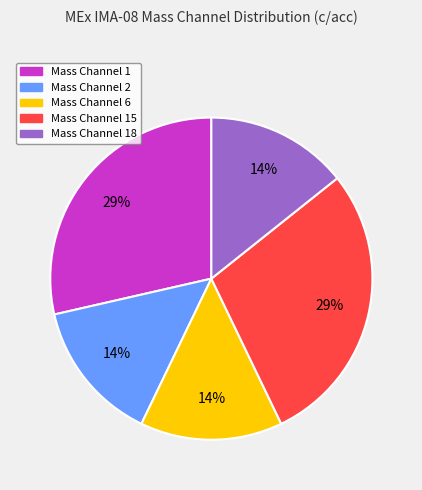

Does any single category account for the majority?

No